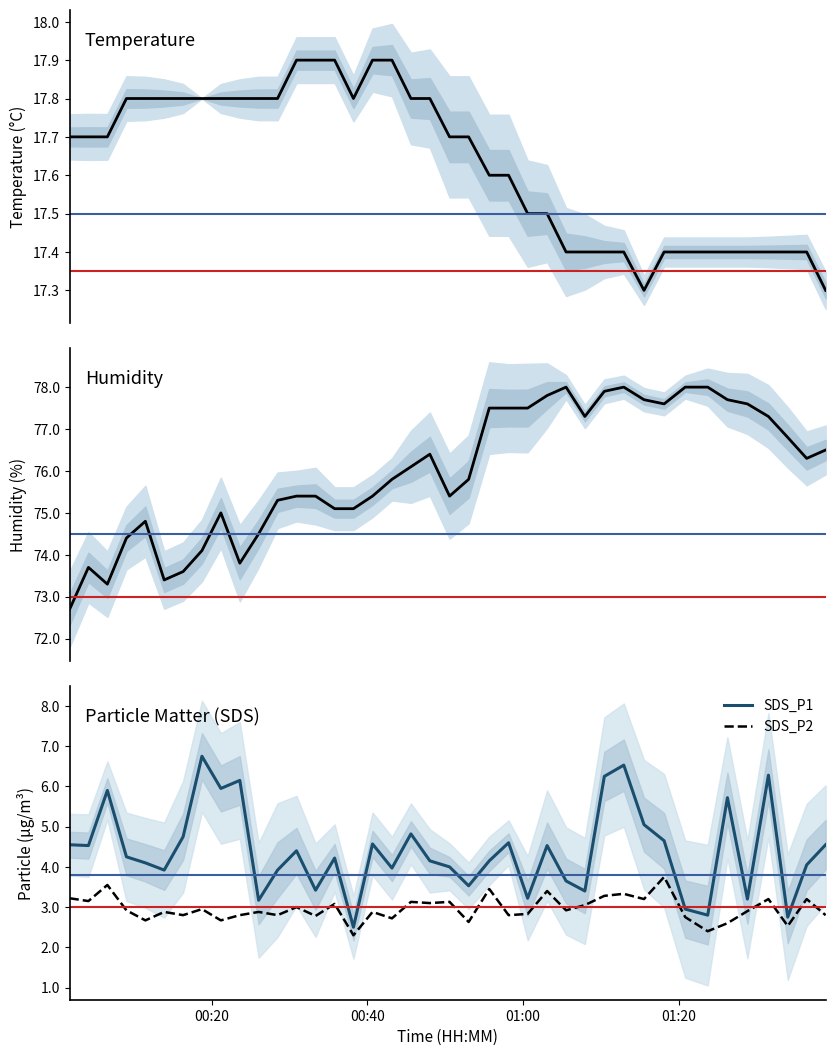

What is the value of the SDS_P2 point at the 18th from the left?

2.7